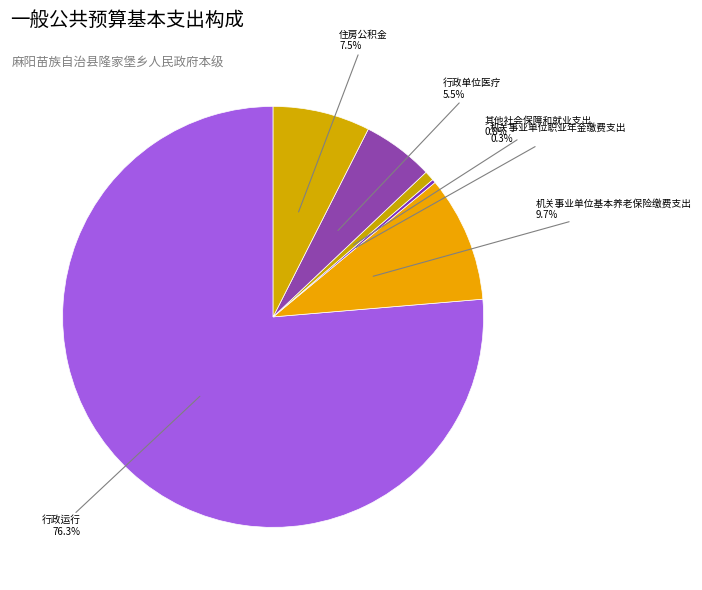

Rank the categories by value from highest to lowest.

行政运行, 机关事业单位基本养老保险缴费支出, 住房公积金, 行政单位医疗, 其他社会保障和就业支出, 机关事业单位职业年金缴费支出